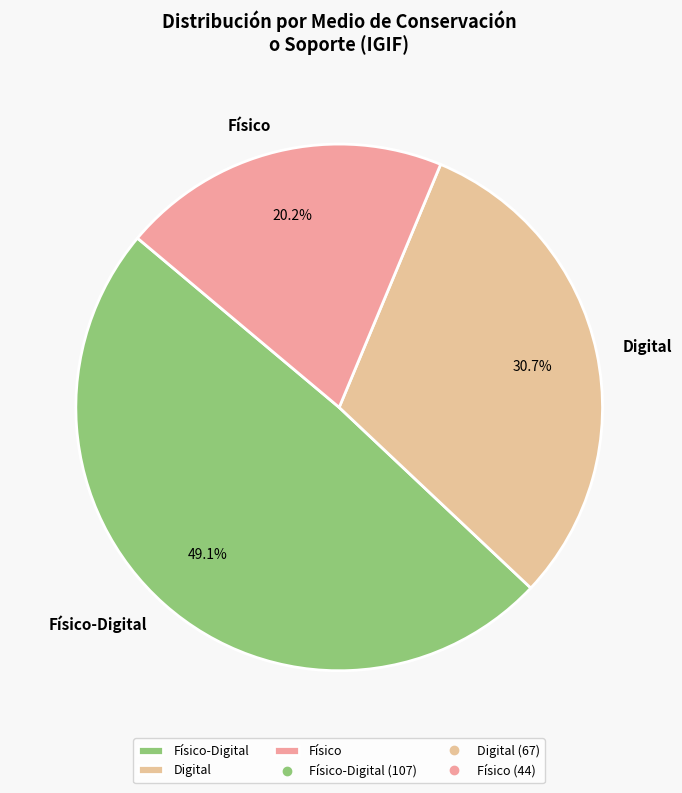

What percentage is the Físico slice, to the nearest percent?

20%